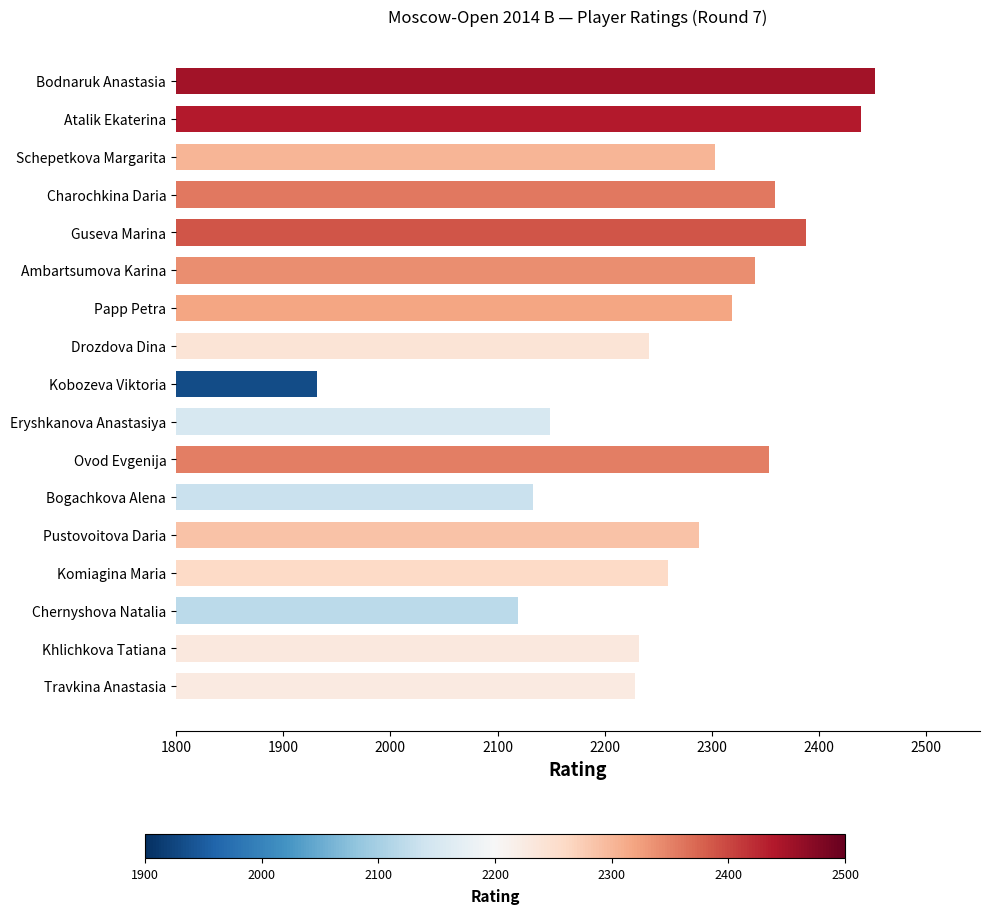

What is the value of the 2nd bar from the top?

2439